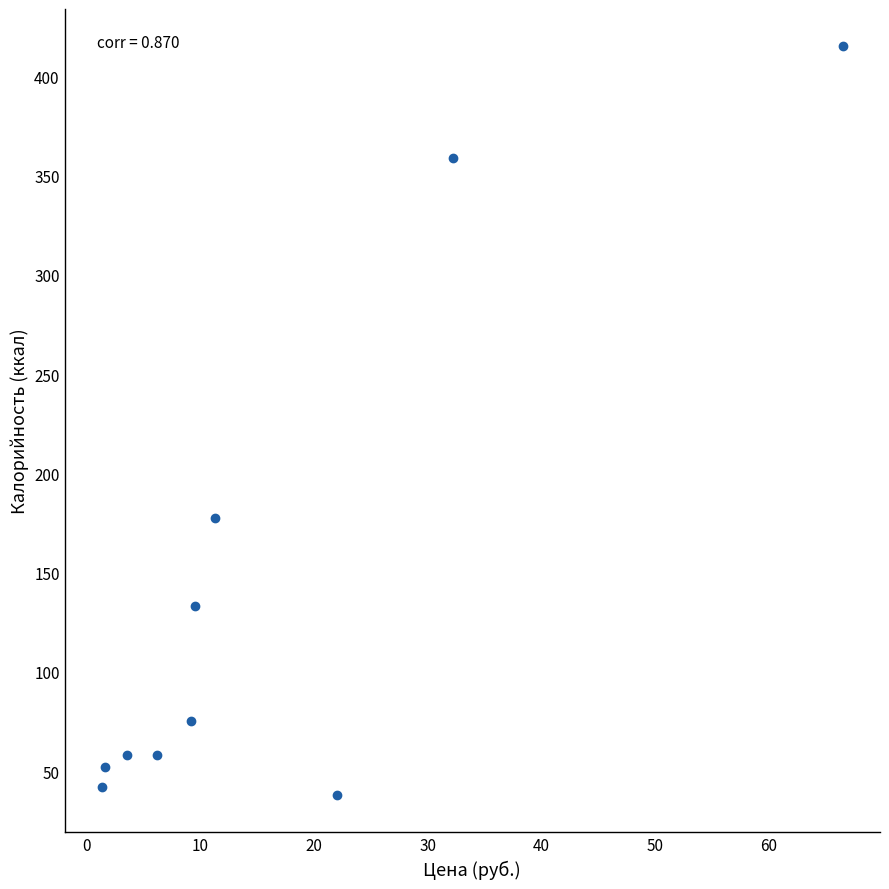

What Y value in the scatter plot is closest to 226?

177.5